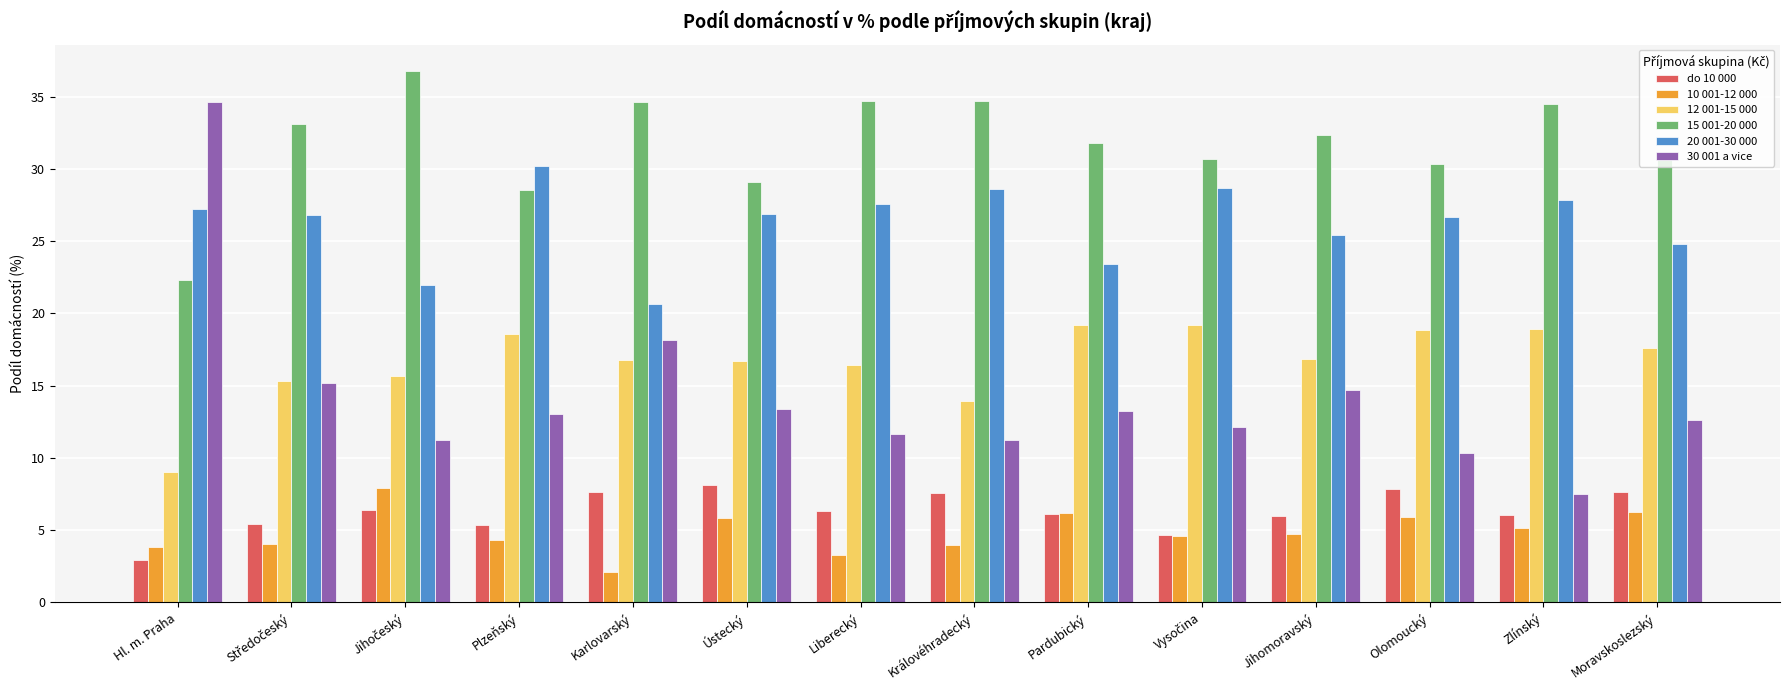

How many groups of bars are there?

14